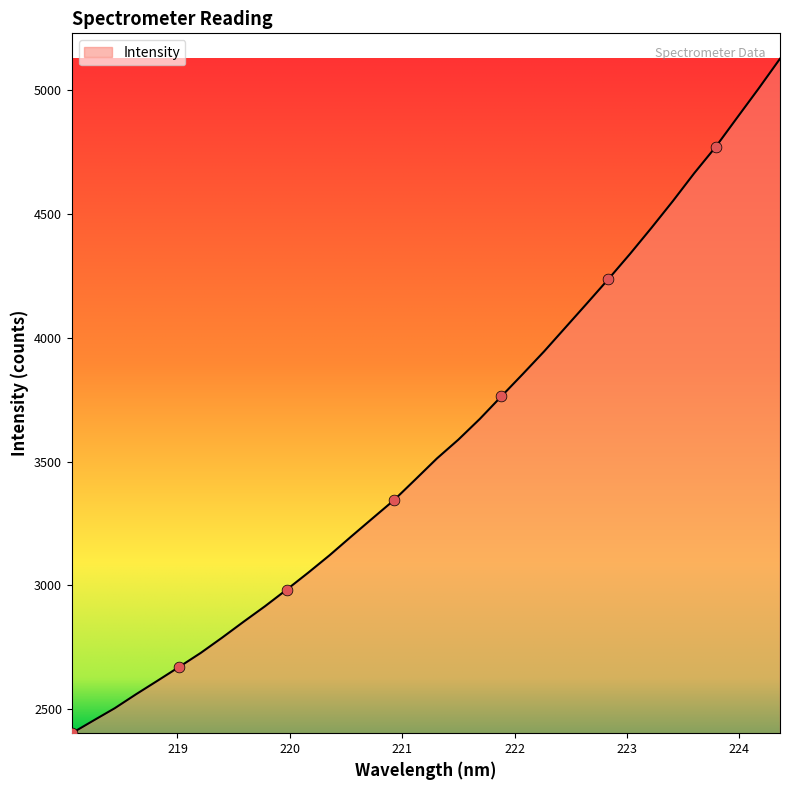

What is the difference between the maximum and minimum values?

2723.6